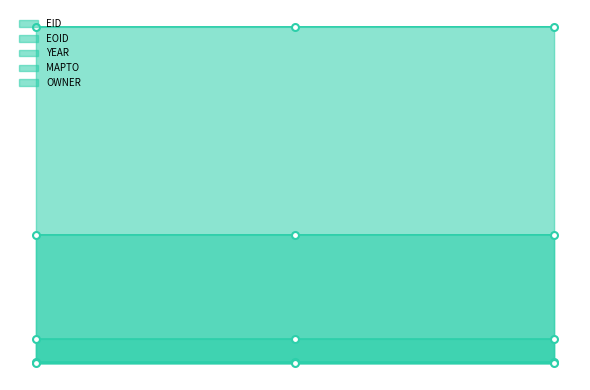

At which category is the sum across all series the highest?

2016-06-17T07:56:16